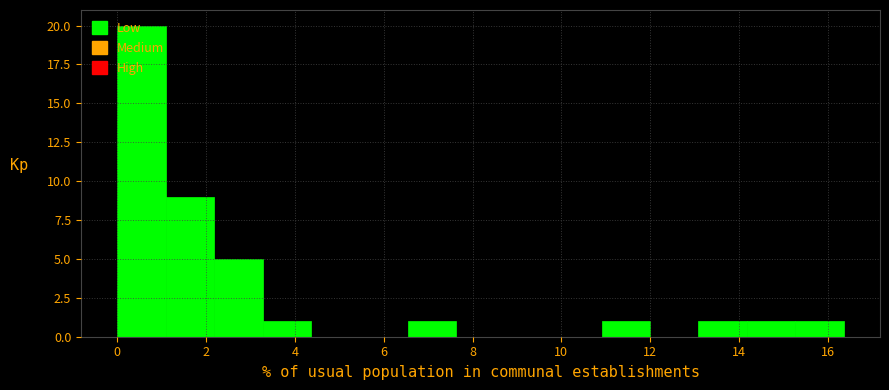

Reading left to right, list every bar in this chart as the range it spans on the x-axis followed by its height. Neither the bar edges nor the heights are printed on the chart, so give them approximately, as read against the axes.

0.0 to 1.0: 20
1.0 to 2.2: 9
2.2 to 3.2: 5
3.2 to 4.4: 1
4.4 to 5.4: 0
5.4 to 6.6: 0
6.6 to 7.6: 1
7.6 to 8.8: 0
8.8 to 9.8: 0
9.8 to 11.0: 0
11.0 to 12.0: 1
12.0 to 13.0: 0
13.0 to 14.2: 1
14.2 to 15.2: 1
15.2 to 16.4: 1